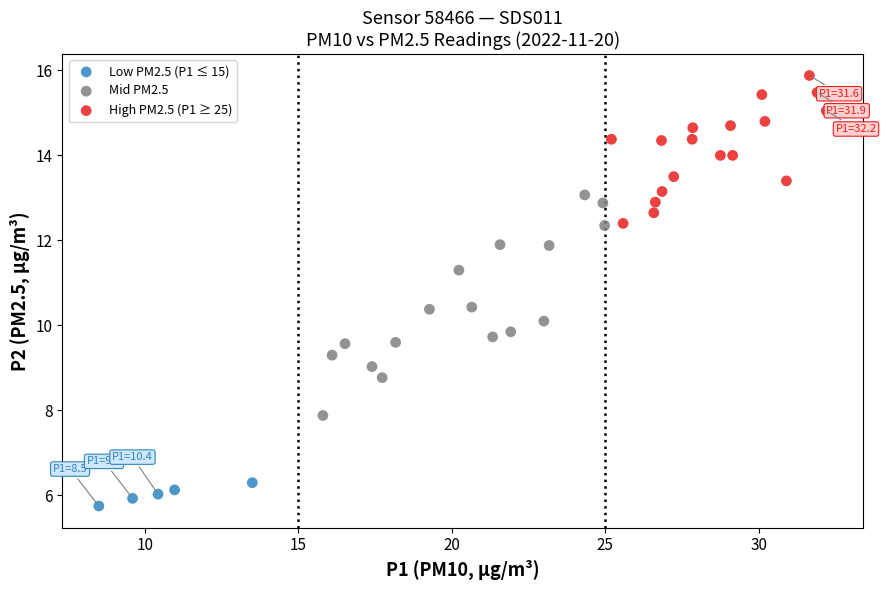

Which series reaches the maximum Y coordinate?

High PM2.5 (P1 ≥ 25)